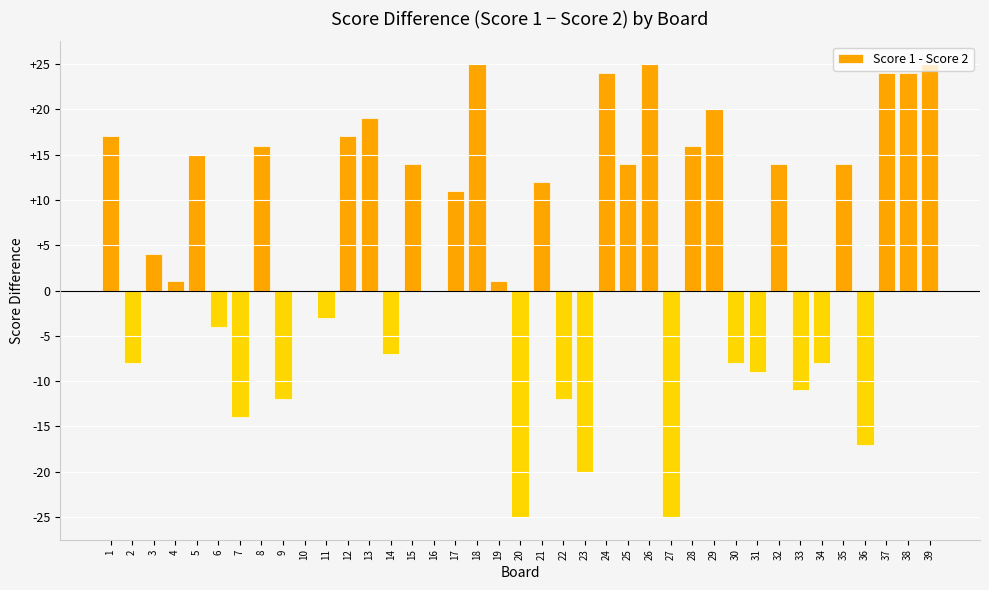

What is the change in value from 16 to 36?

-17